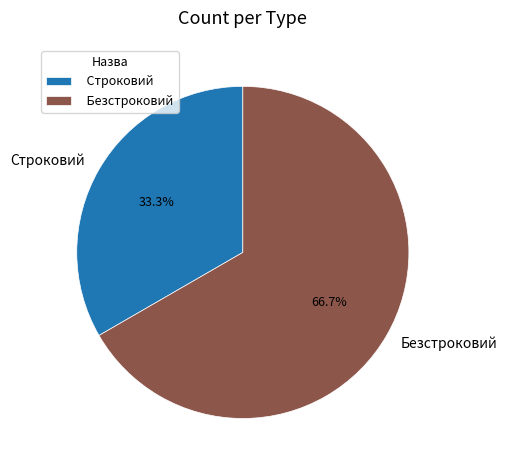

Combined, do Строковий and Безстроковий account for over 50%?

Yes